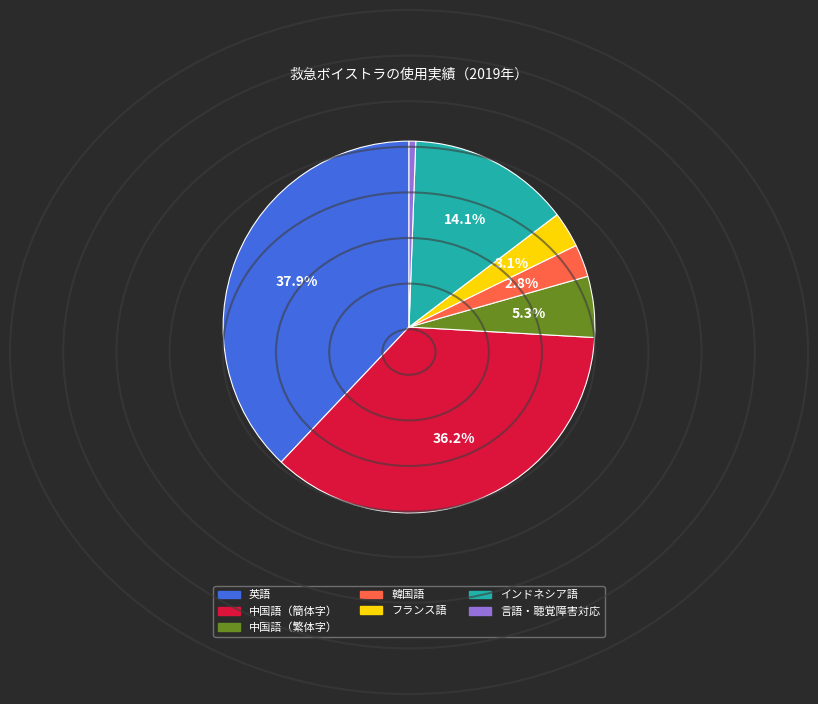

To the nearest percent, what portion does 韓国語 represent?

3%